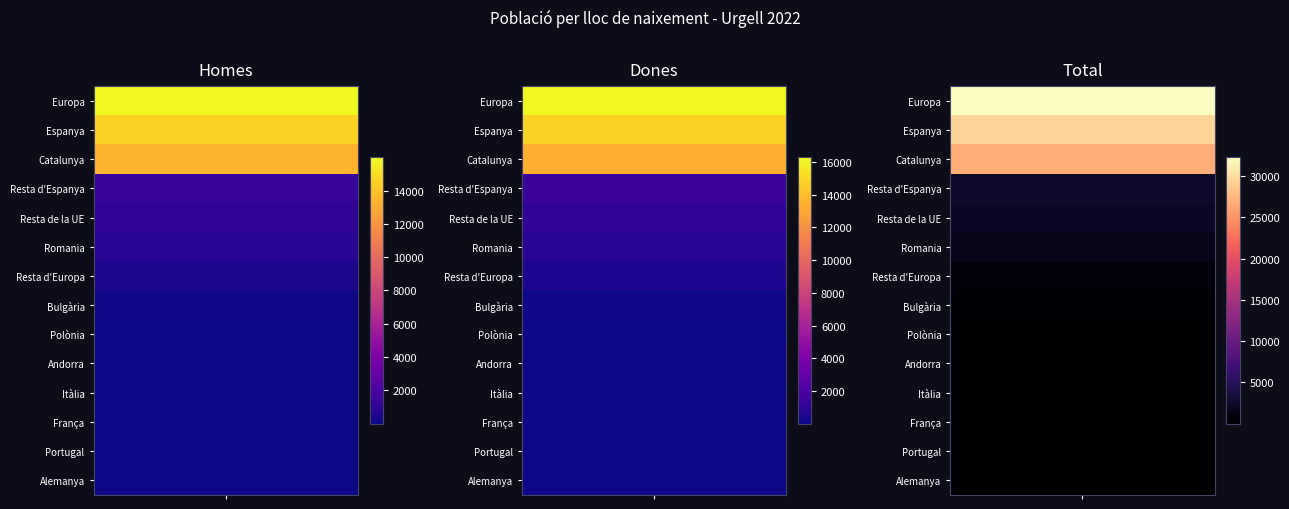

Is the value of Espanya at 1 greater than the value of Bulgària at 1?

Yes